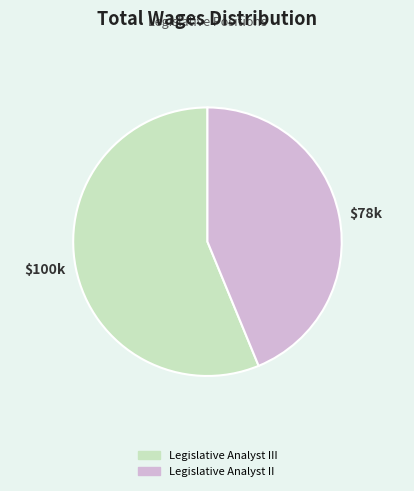

Which has a higher value, Legislative Analyst II or Legislative Analyst III?

Legislative Analyst III